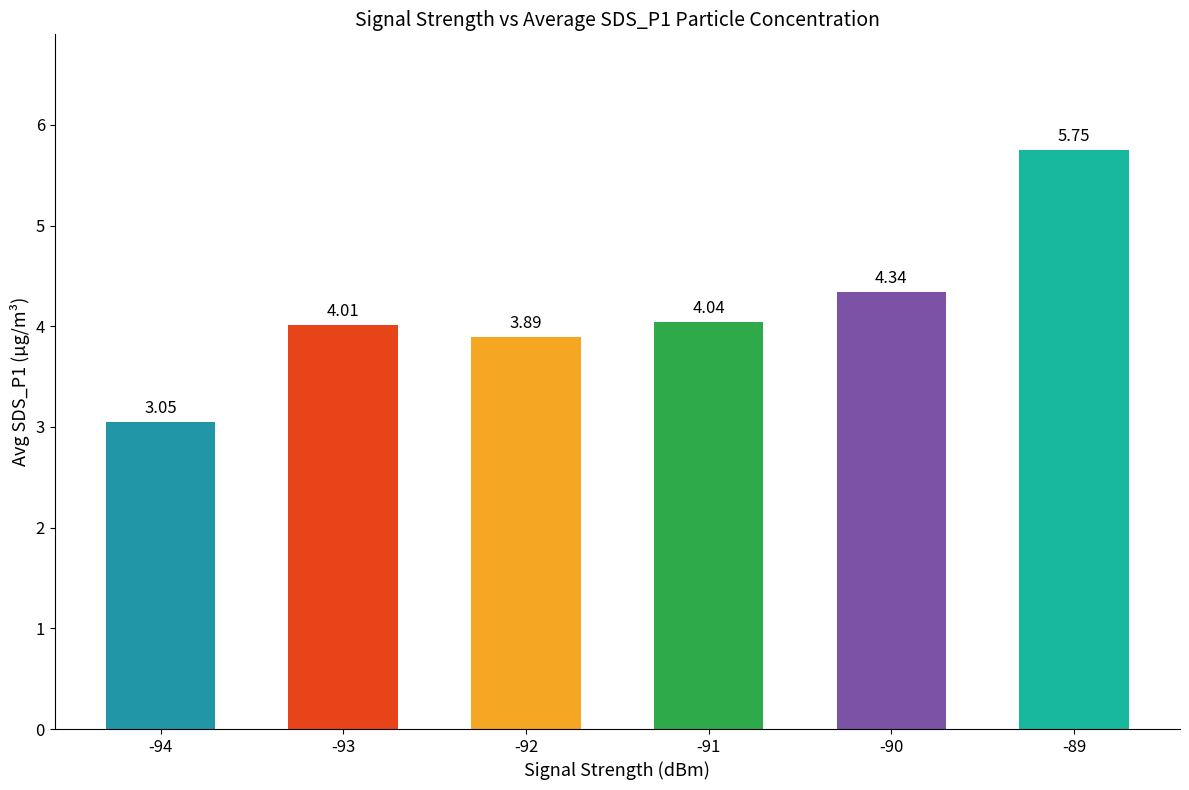

What is the ratio of the value at -92 to the value at -94?

1.3